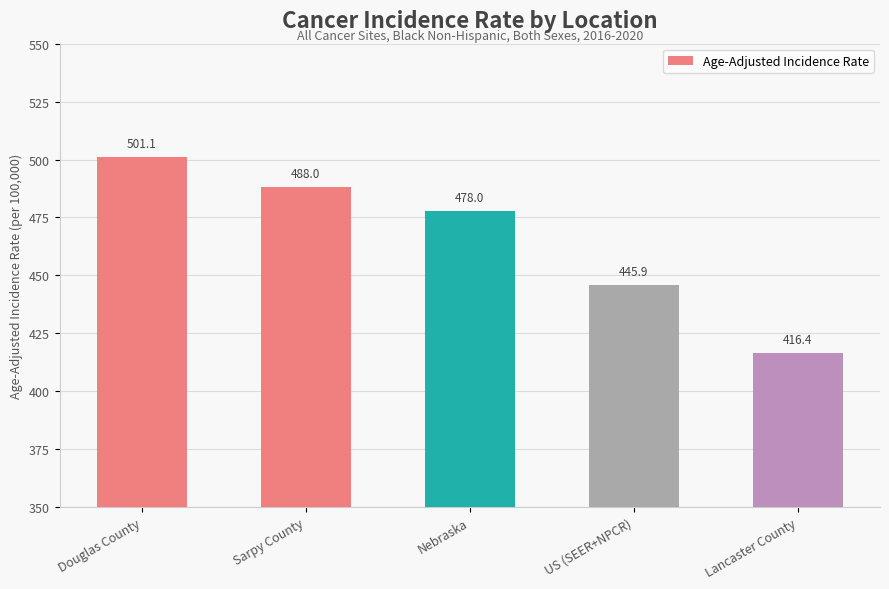

Are the bars grouped side by side (vs. stacked)?

No